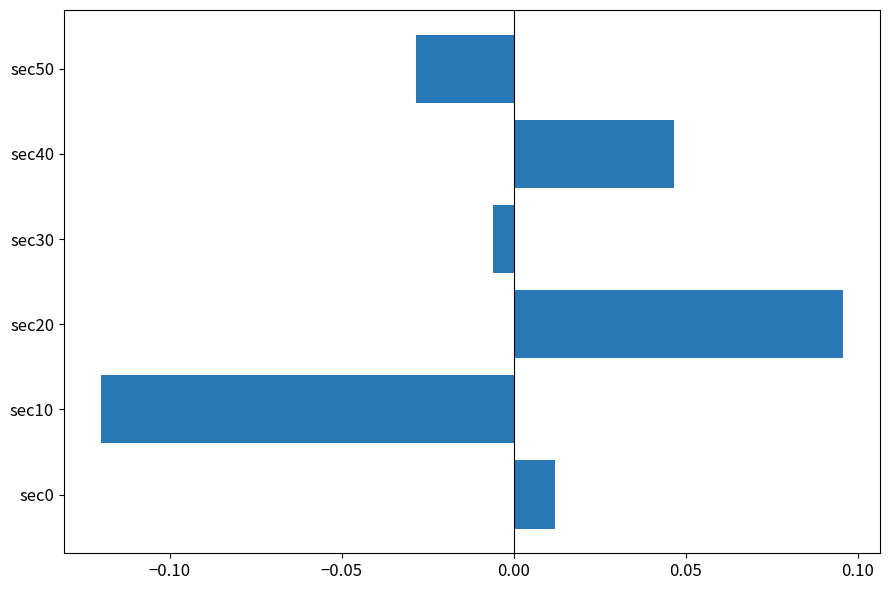

The chart shows a value of -0.2 at sec10. True or false?

False